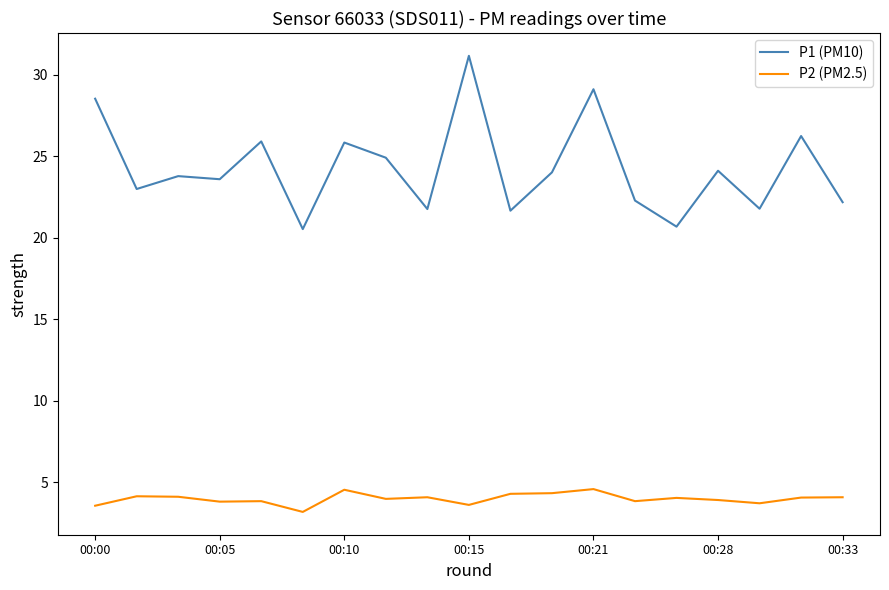

What is the difference between the maximum and minimum values in the P1 (PM10) series?

10.6